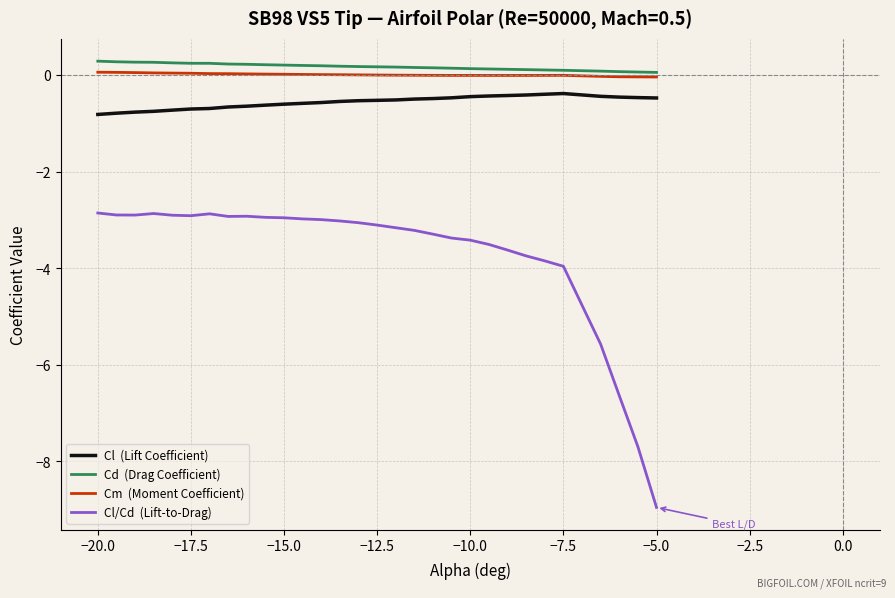

What is the minimum value shown in the chart?

-9.0